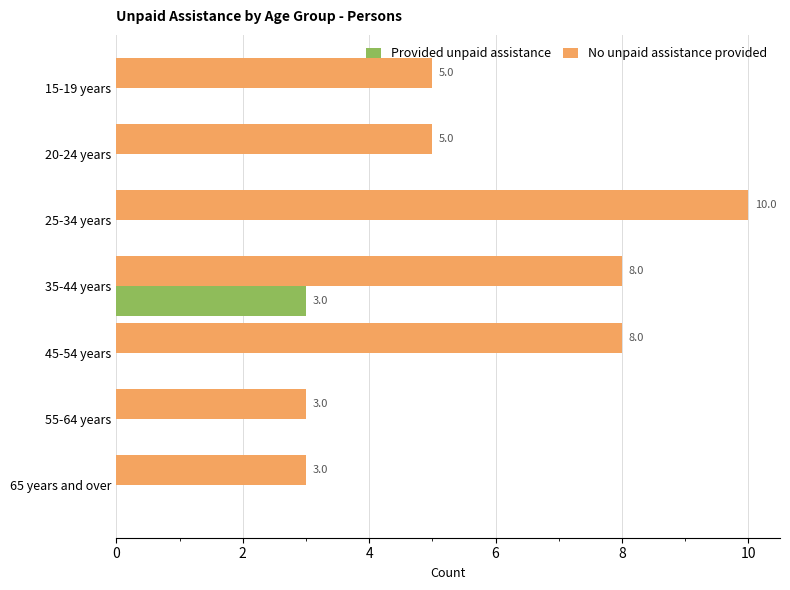

The value of Provided unpaid assistance at 45-54 years is 0. True or false?

True